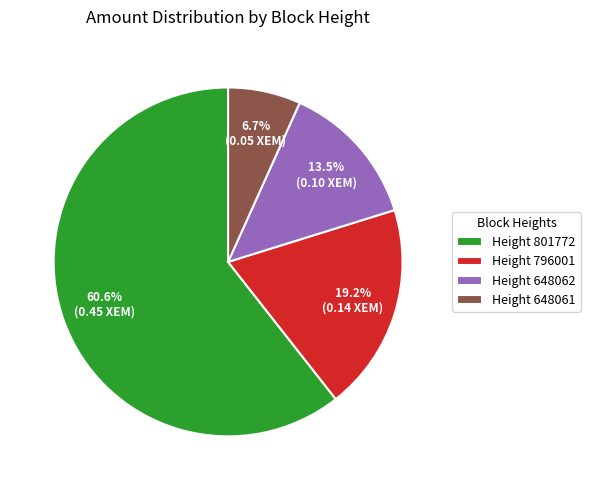

What percentage do Height 801772 and Height 648062 together represent?

74.1%